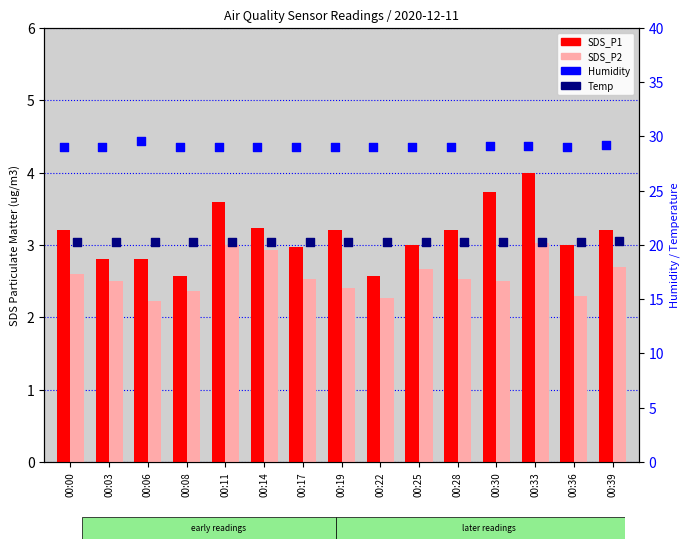

Which series has the largest total across all categories?

Humidity